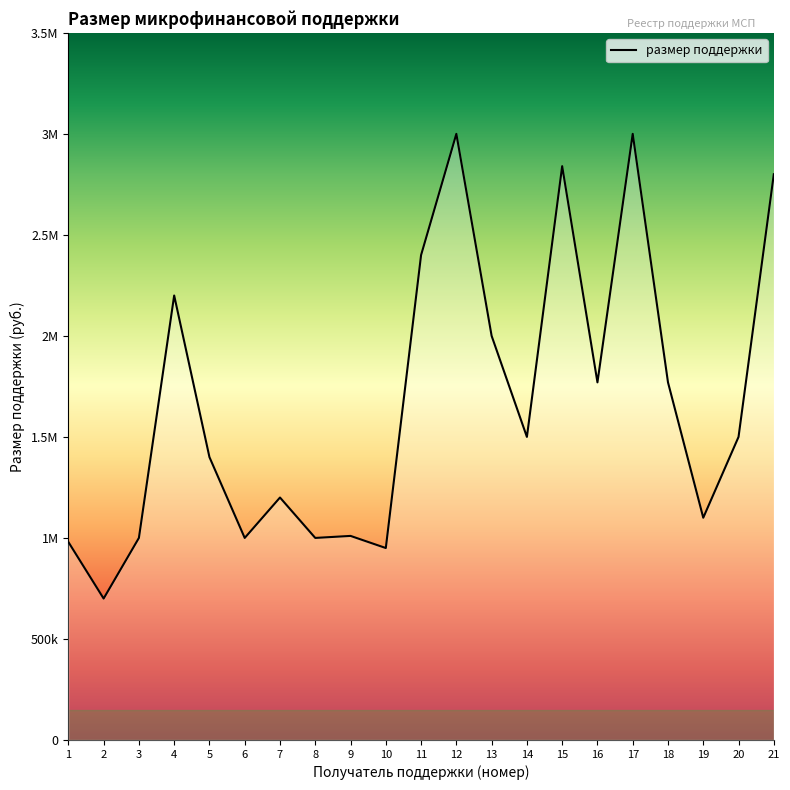

Does the chart have visible grid lines?

No